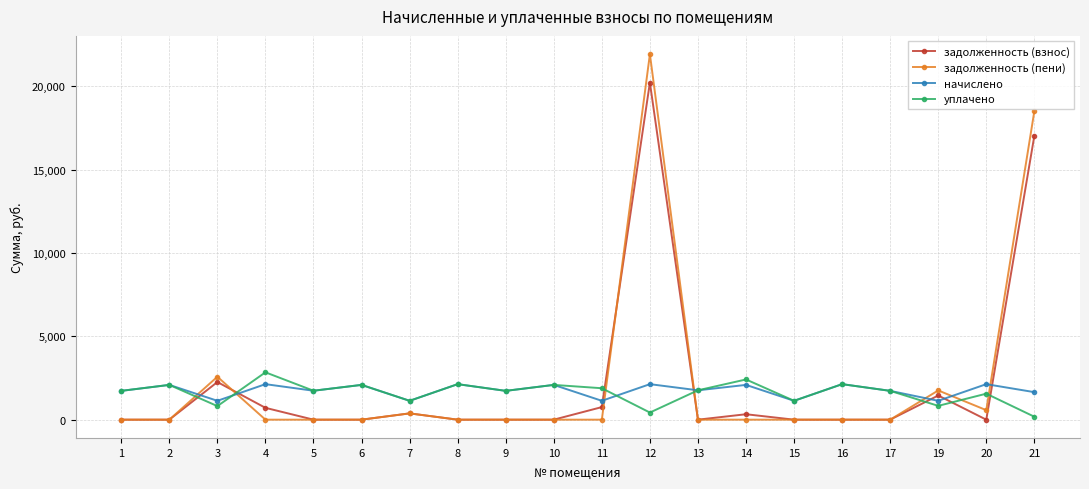

True or false: начислено has a value of 3714.0 at 2.

False